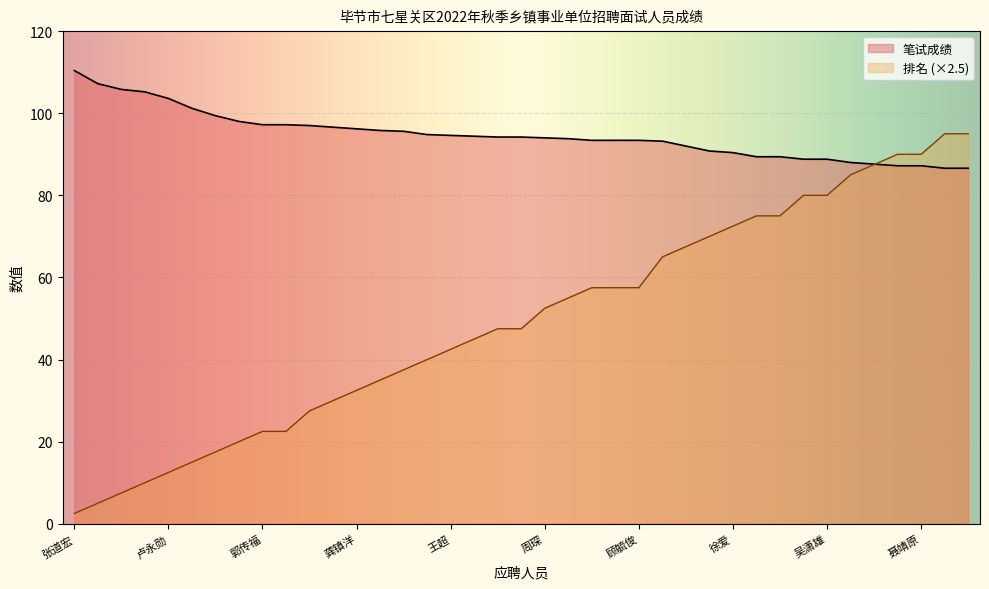

What are all the series names shown in the legend?

笔试成绩, 排名 (×2.5)